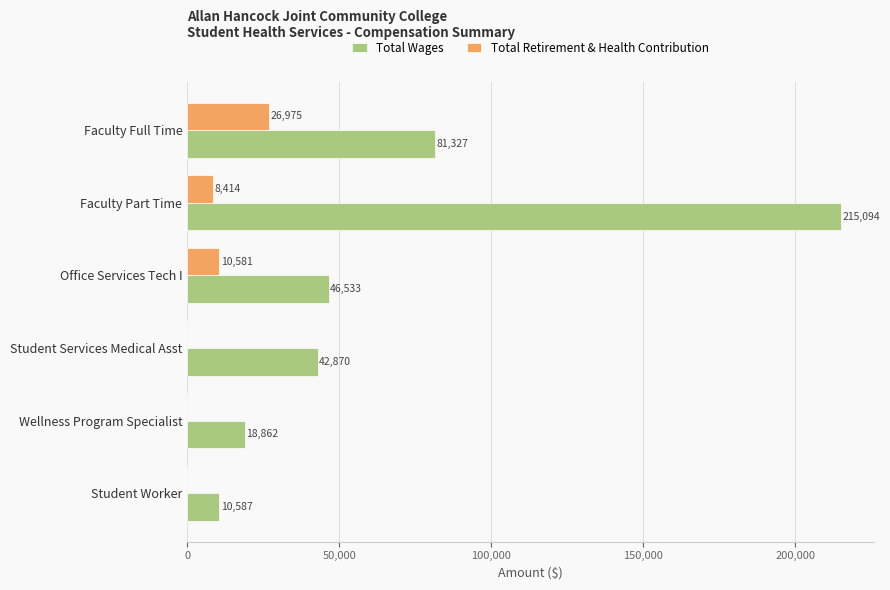

The Total Wages series shows 10587 at Student Worker. True or false?

True